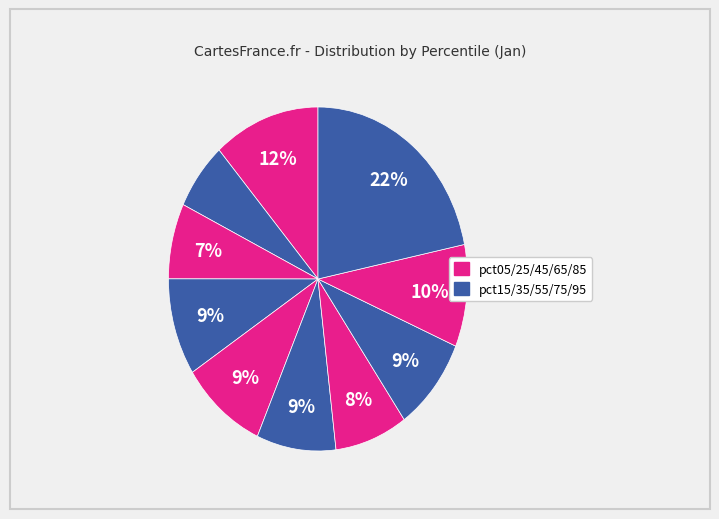

What is the smallest slice in the pie chart?

pct15